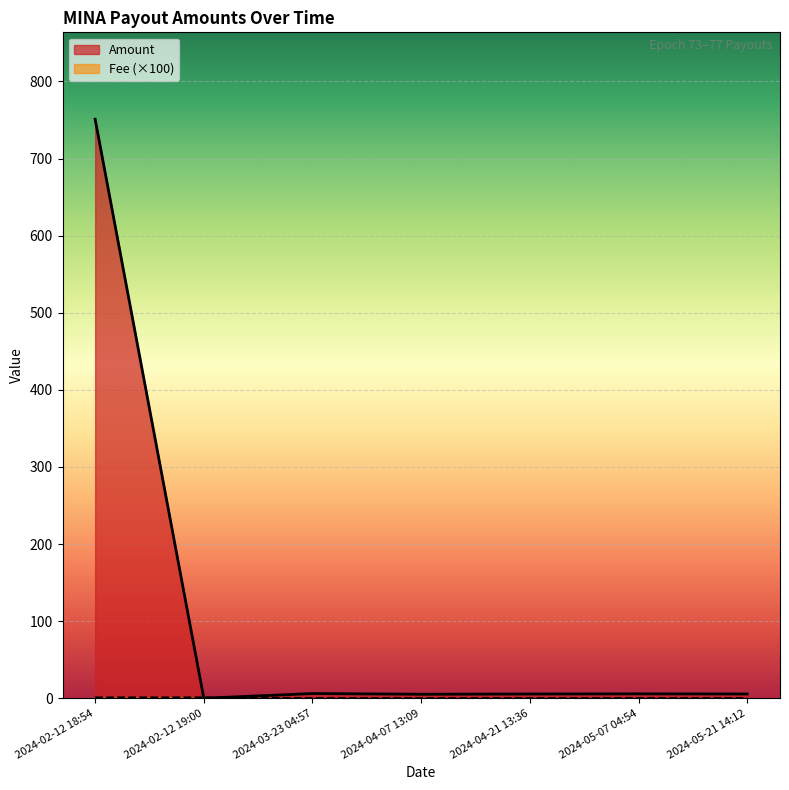

True or false: Amount and Fee intersect in this chart.

True